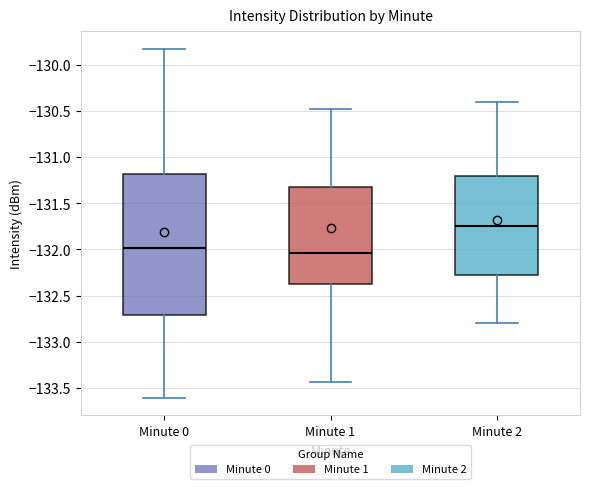

Where is the upper edge of the box for Minute 1 on the y-axis? The values are not printed on the chart, so give them approximately, as read against the axis.

-131.30